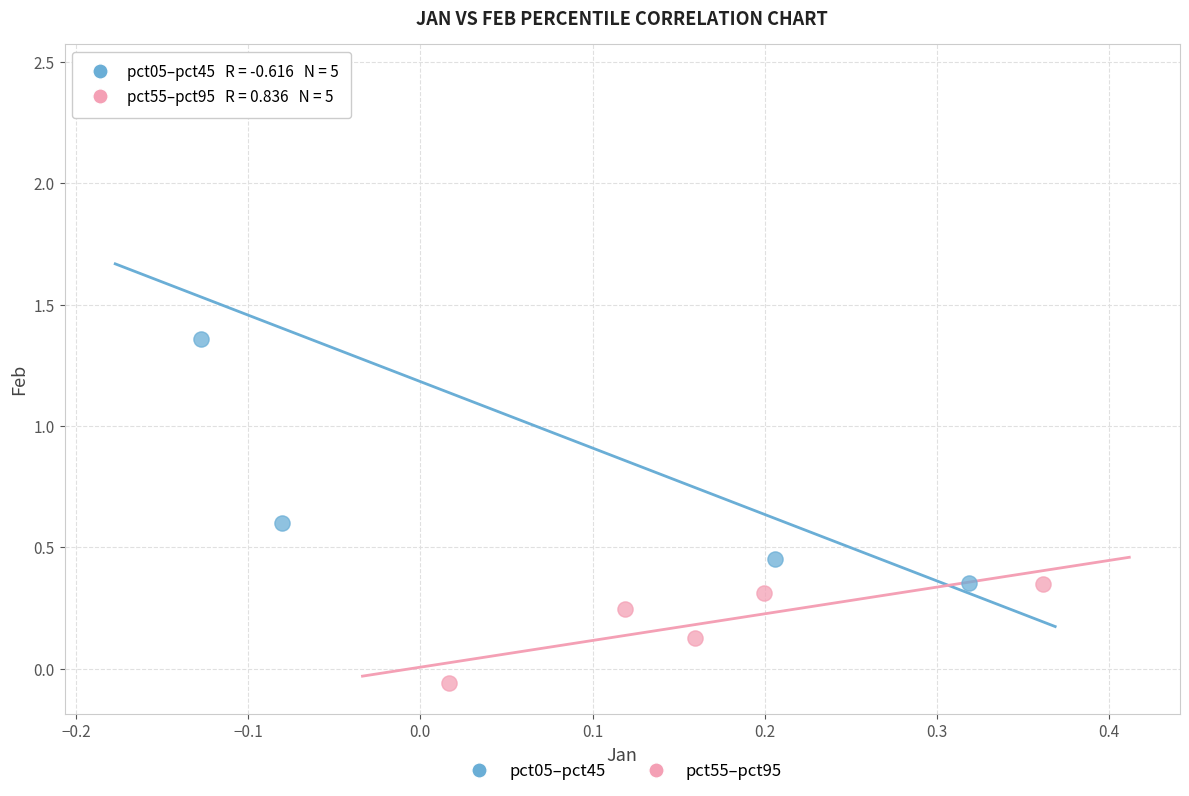

Which series has the largest Y range (max minus min)?

pct05–pct45